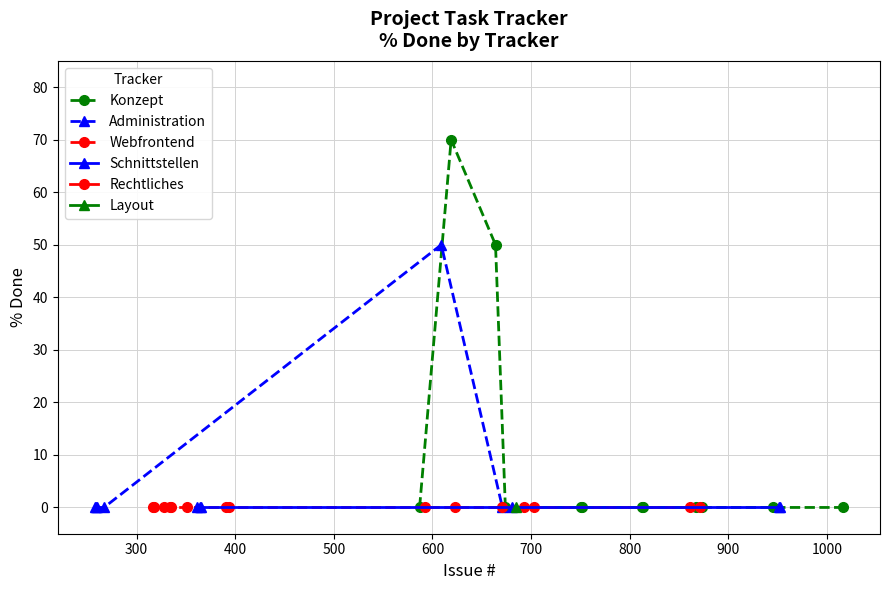

Rank the series by their maximum value, from lowest to highest.

Webfrontend, Schnittstellen, Rechtliches, Layout, Administration, Konzept